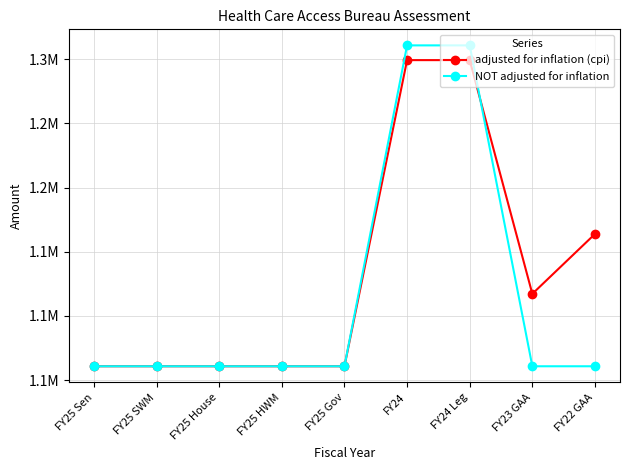

At which label does NOT adjusted for inflation first exceed 1060794?

FY24